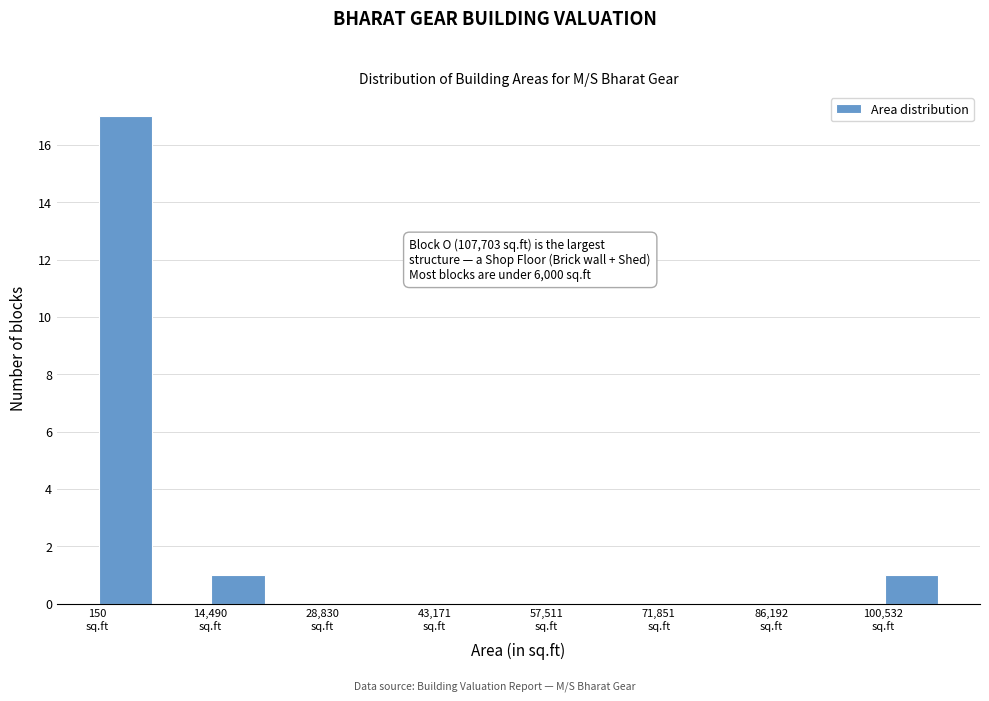

Around what value on the x-axis is the tallest bar? Give the approximate position of its centre, as read against the axis.

4000